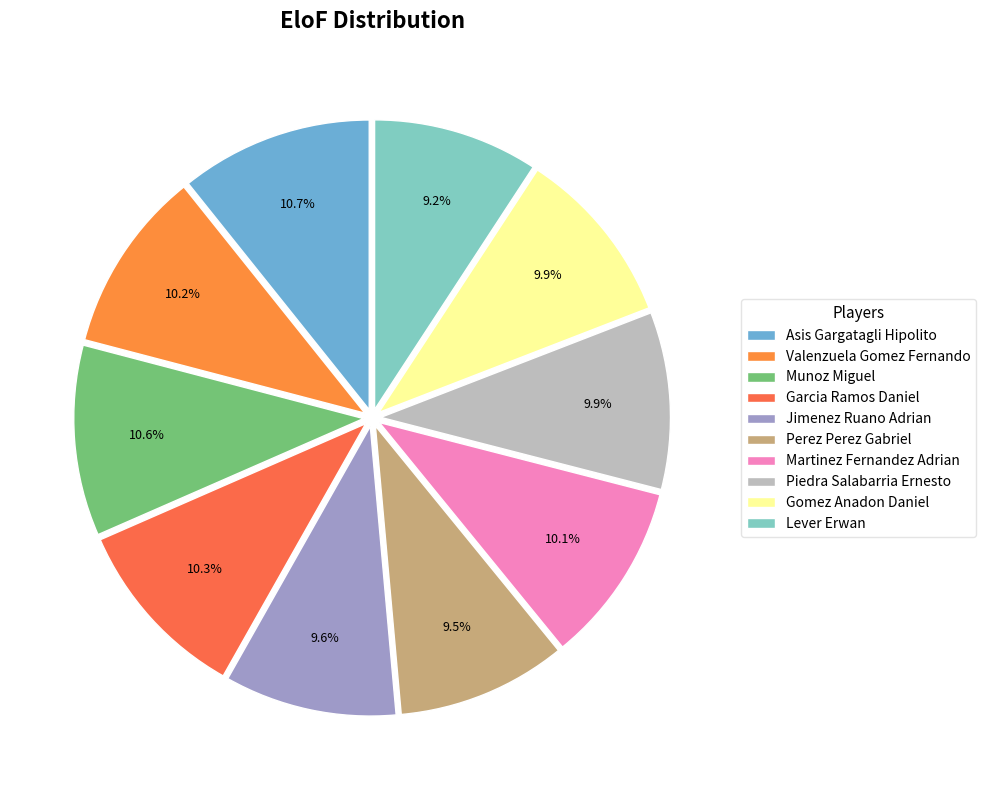

To the nearest percent, what is the difference between the largest and smallest slice percentages?

2%